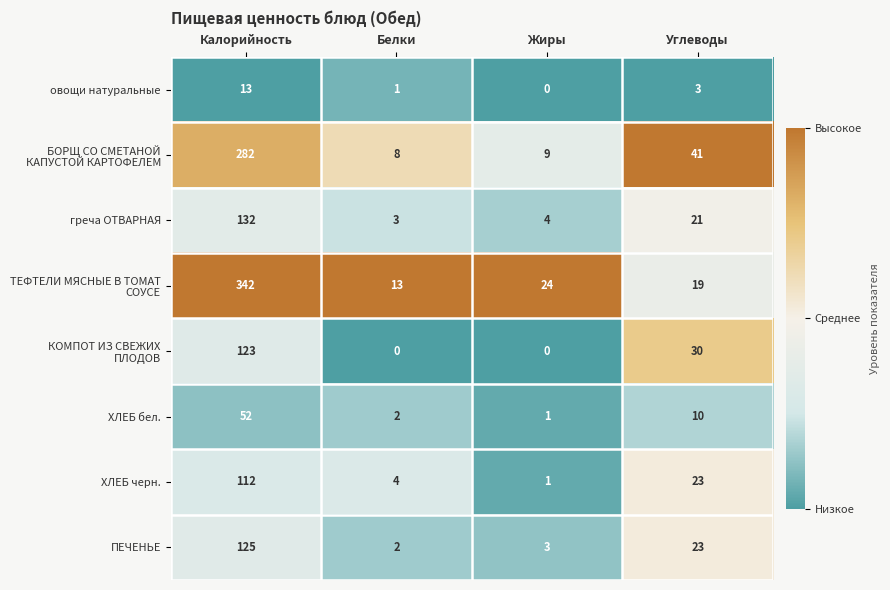

Where does the ПЕЧЕНЬЕ series first go above 23?

Калорийность